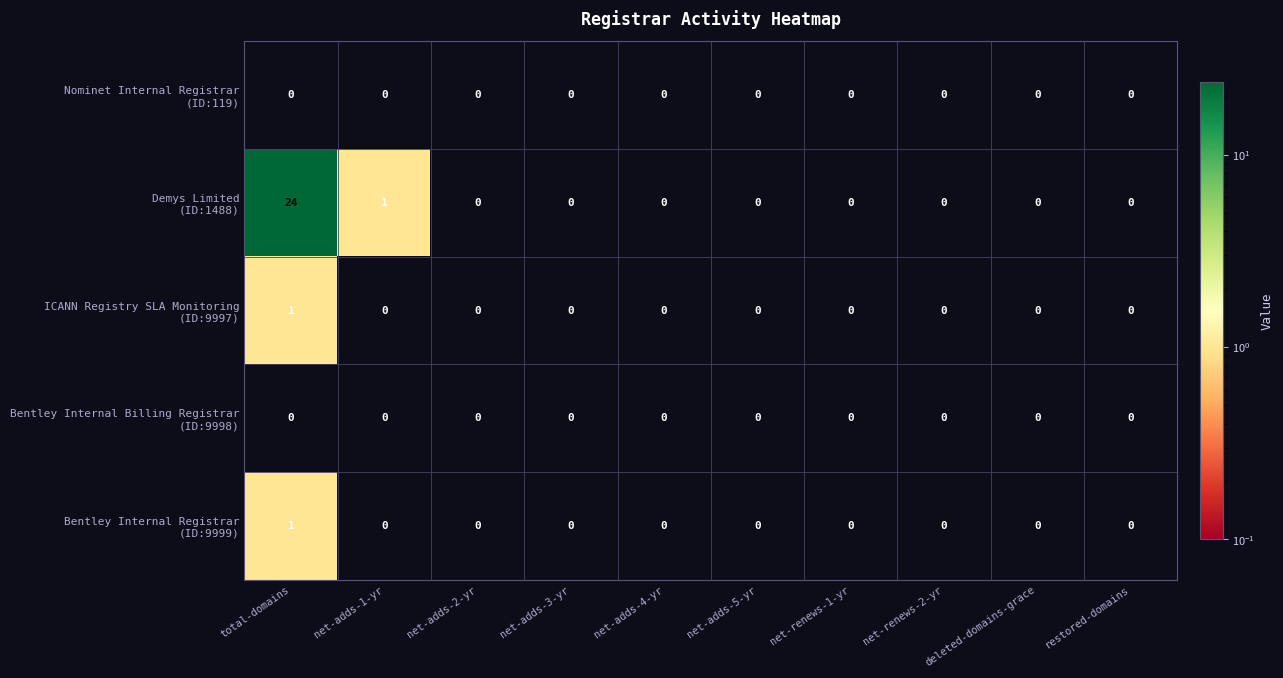

At which category is the sum across all series the highest?

total-domains